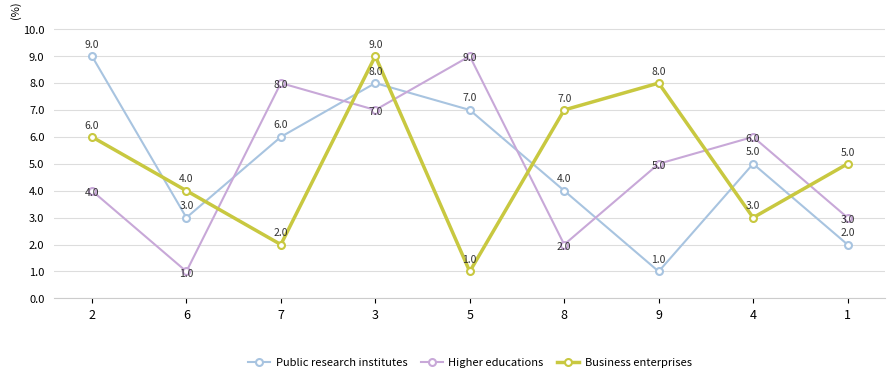

At which category is the sum across all series the highest?

3